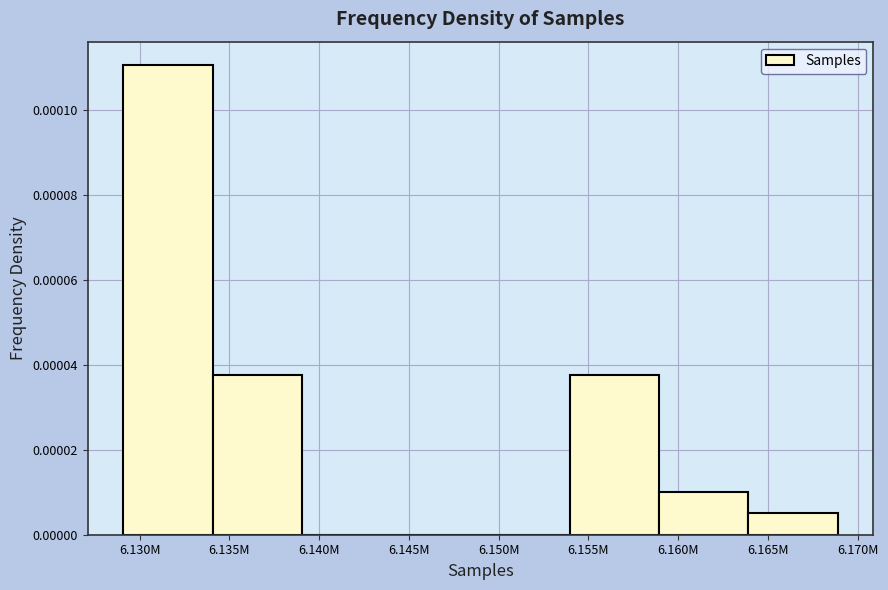

Which has a higher value, 6.145M or 6.165M?

6.165M